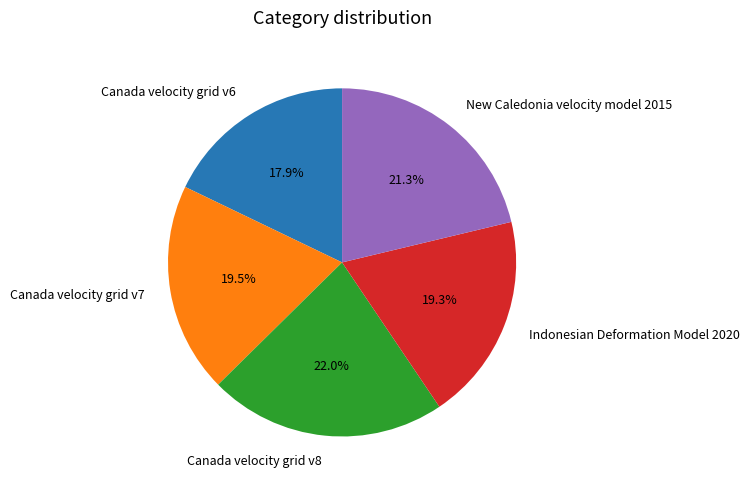

Combined, do Canada velocity grid v8 and Canada velocity grid v7 account for over 50%?

No